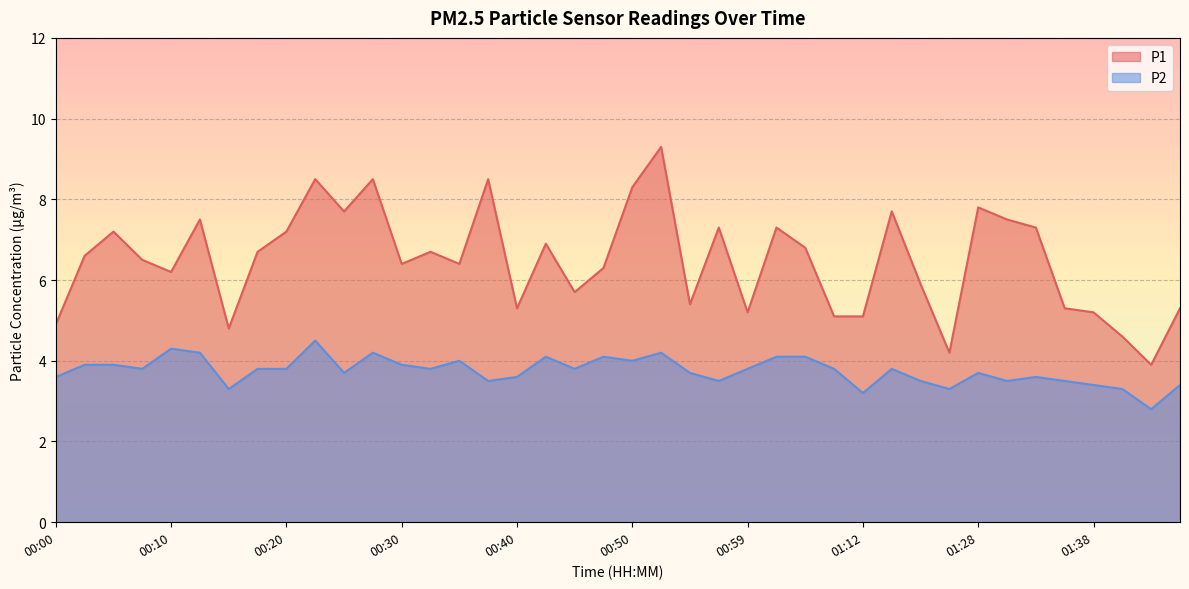

What value does the P1 series have at 01:28?

7.8